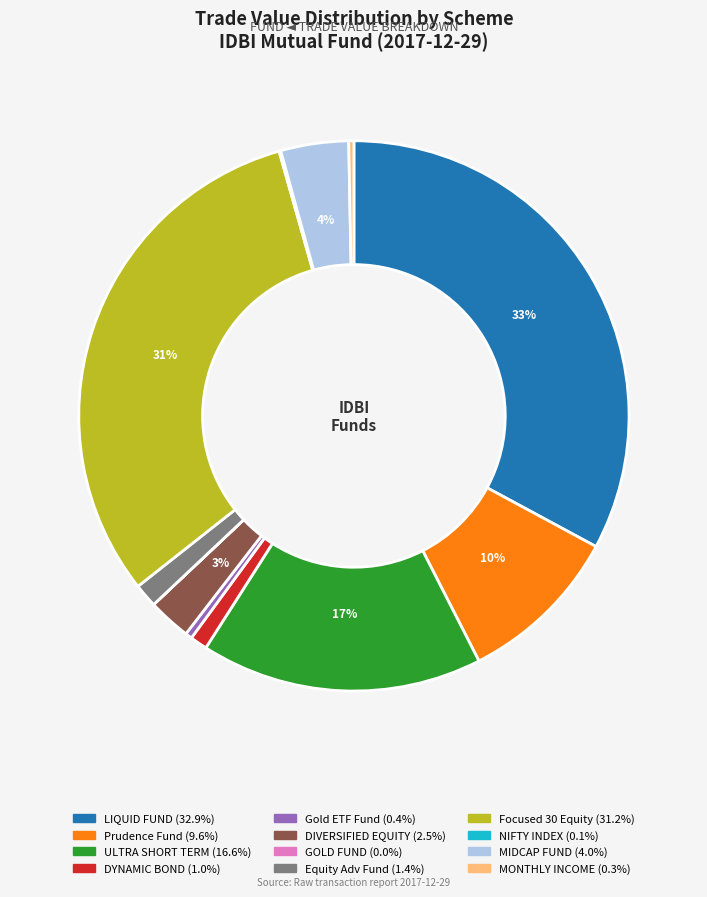

Is there a majority slice in this chart?

No